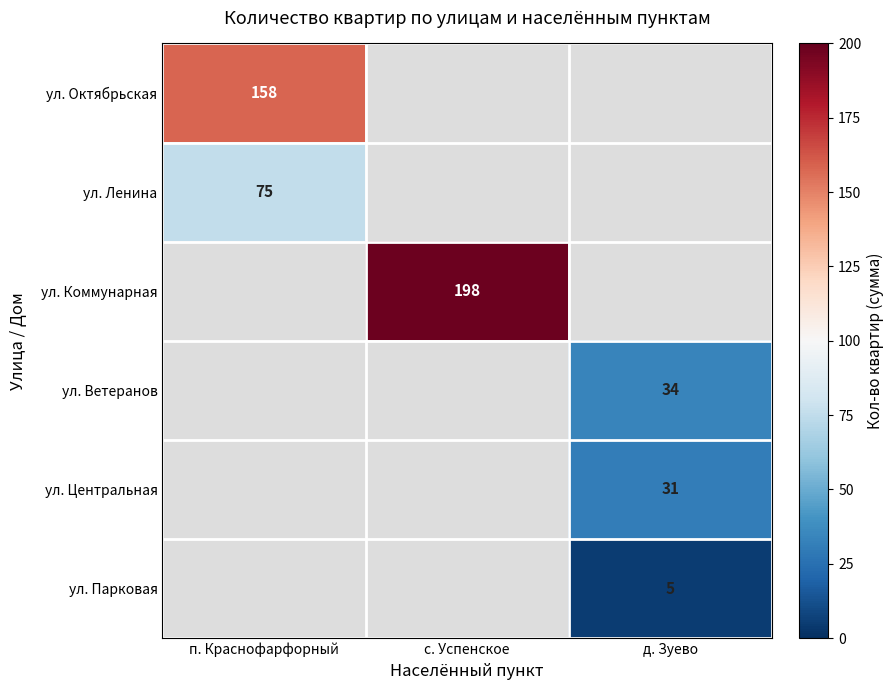

What is the spread (max minus min) of values at п. Краснофарфорный?

83.0